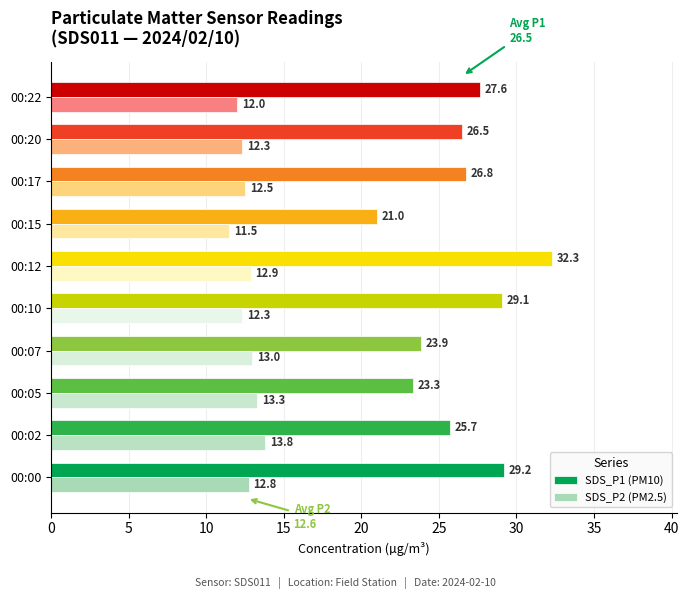

List the series in order of their overall mean, highest first.

SDS_P1 (PM10), SDS_P2 (PM2.5)